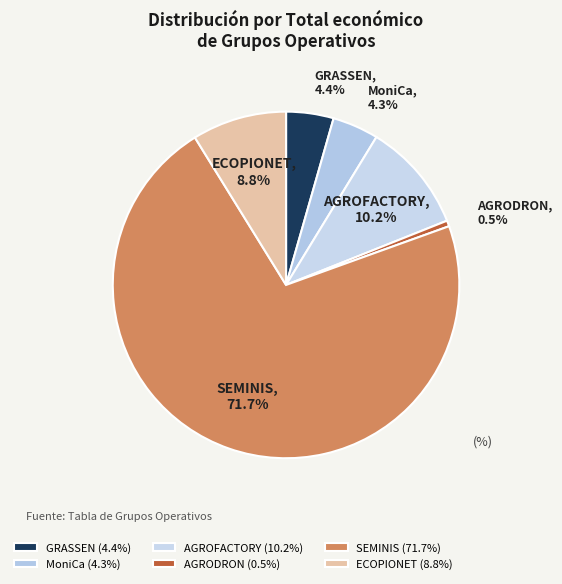

How many segments does this pie chart have?

6